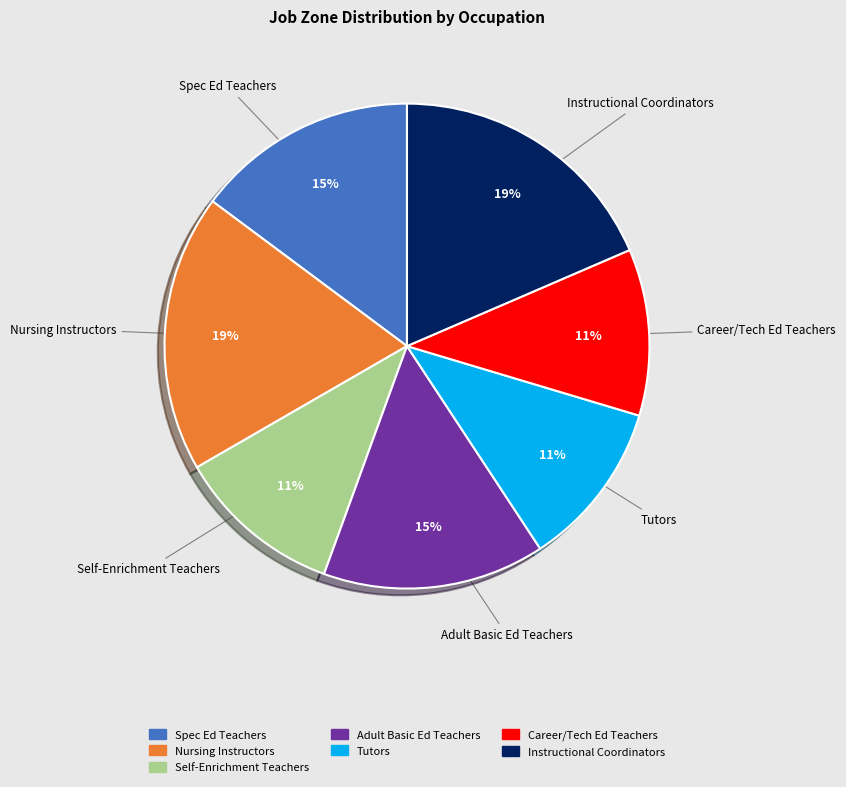

Count the number of slices in the pie.

7